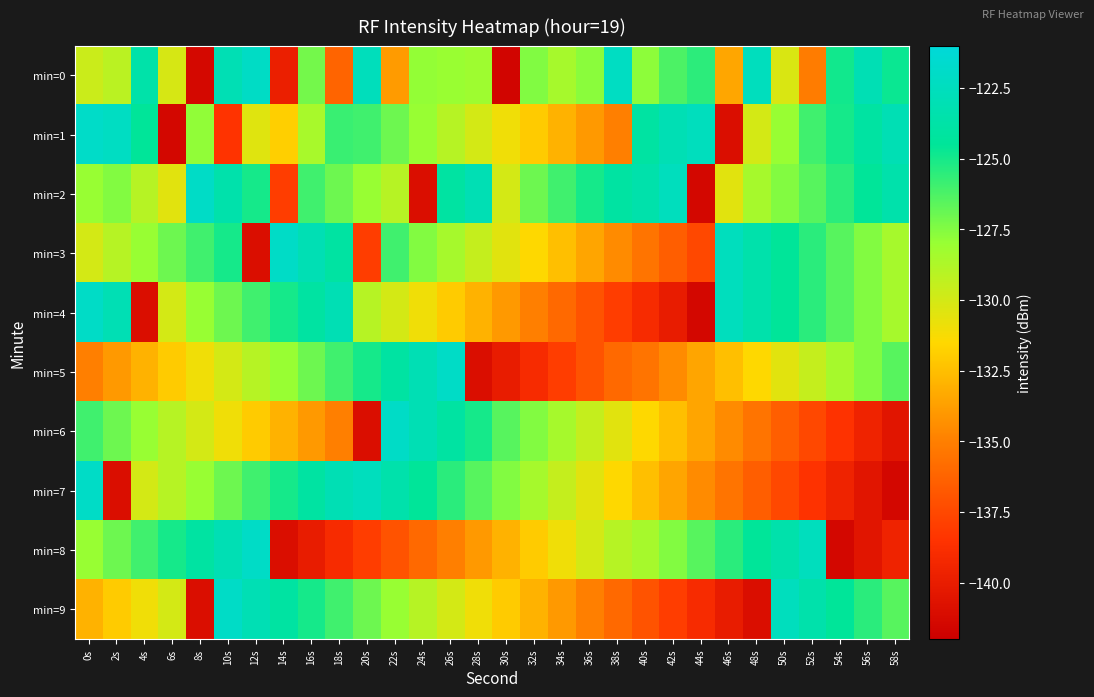

At 22s, list the series in order from largest to smallest.

min=6, min=7, min=5, min=3, min=1, min=9, min=2, min=4, min=0, min=8